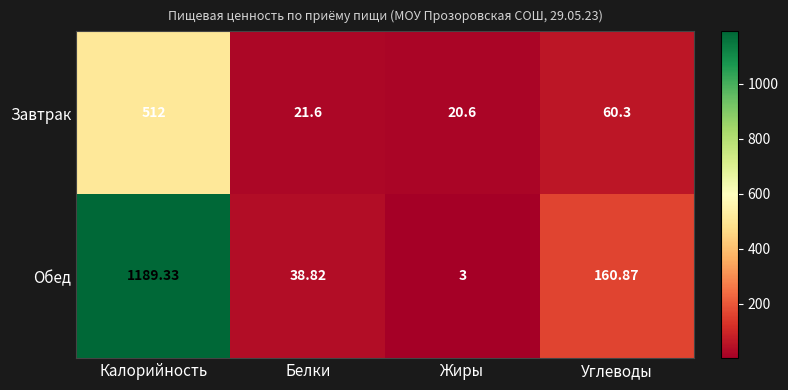

At which label does Завтрак reach its minimum?

Жиры